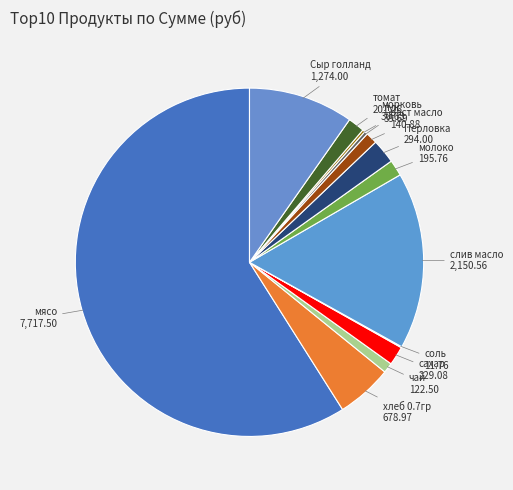

Which category has the biggest portion of the pie?

мясо